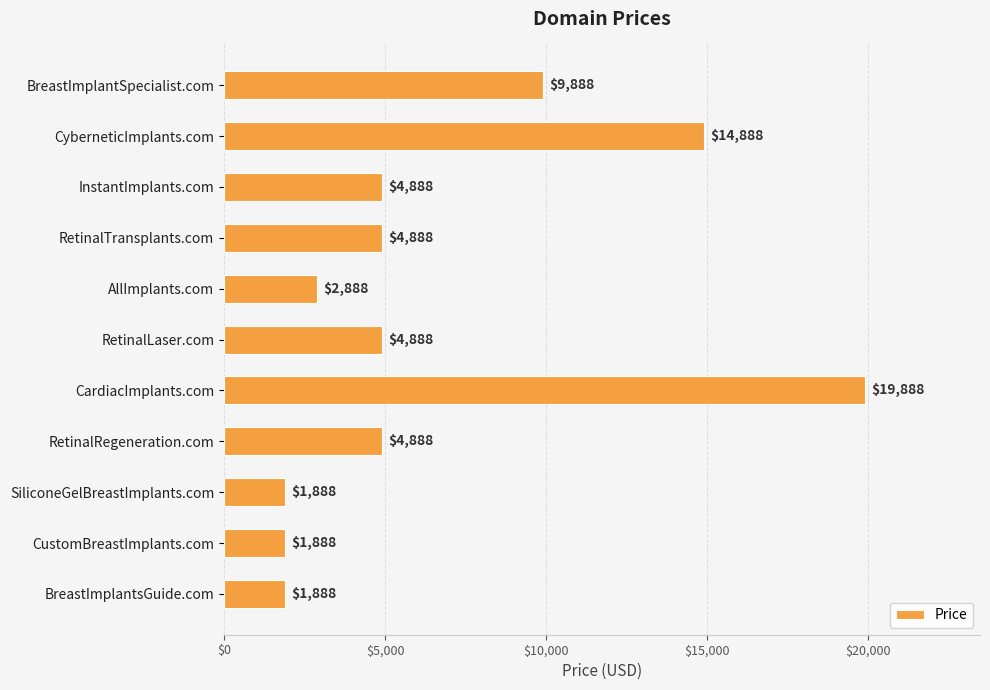

What is the difference between the values at RetinalTransplants.com and BreastImplantSpecialist.com?

5000